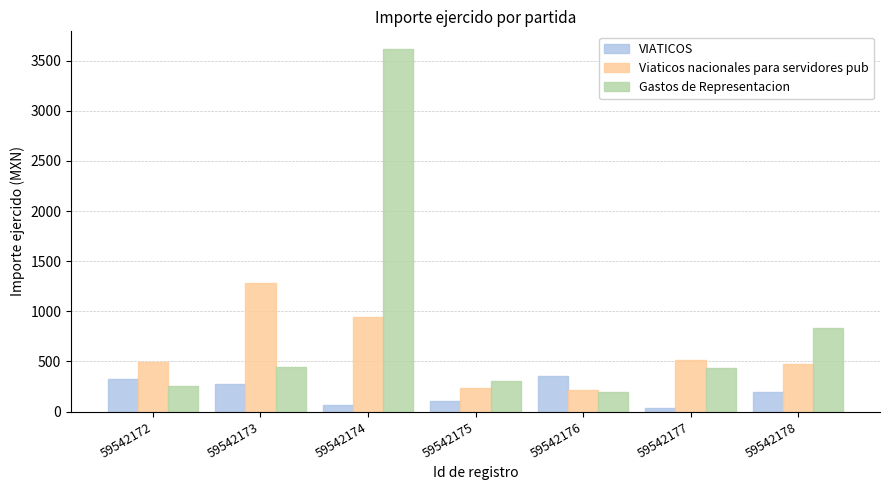

List the series in order of their overall mean, highest first.

Gastos de Representacion, Viaticos nacionales para servidores pub, VIATICOS